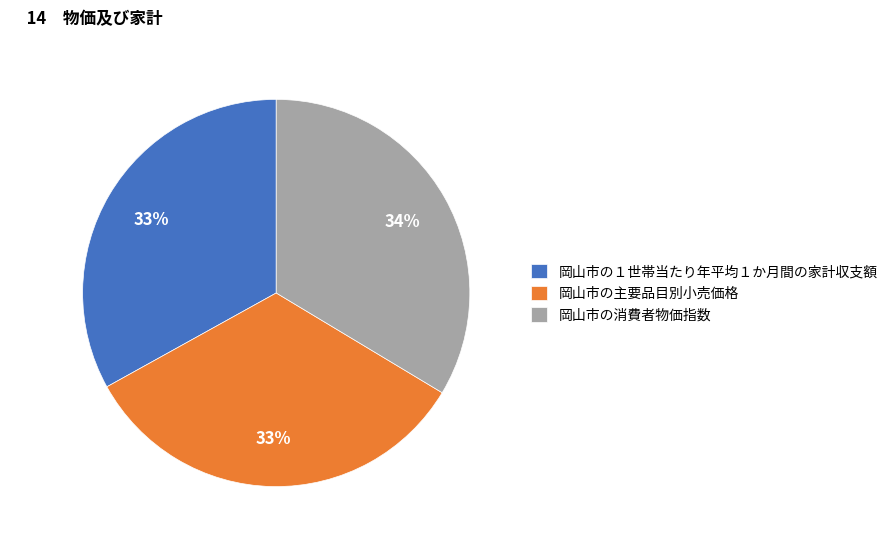

What is the ratio of the value at 岡山市の主要品目別小売価格 to the value at 岡山市の消費者物価指数?

1.0